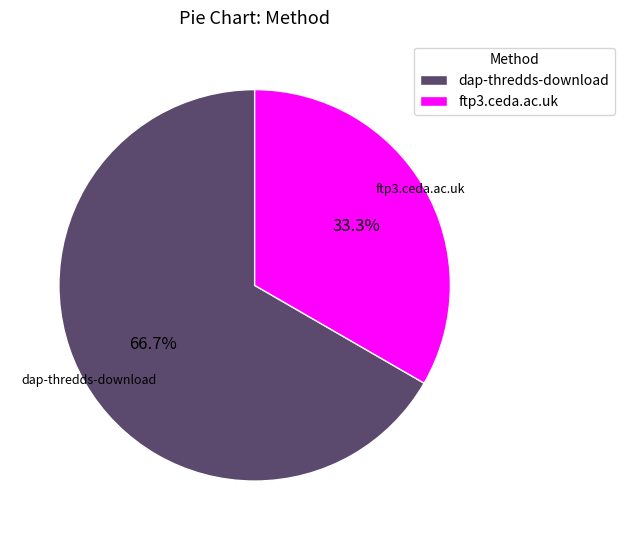

Which slice is the smallest?

ftp3.ceda.ac.uk